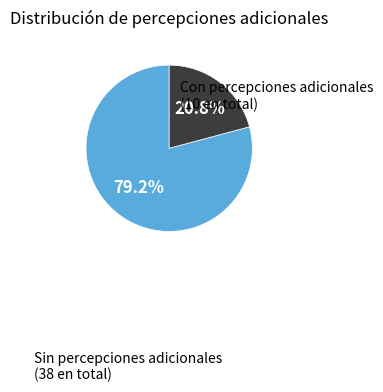

Between Sin percepciones adicionales (38 en total) and Con percepciones adicionales (10 en total), which is larger?

Sin percepciones adicionales (38 en total)